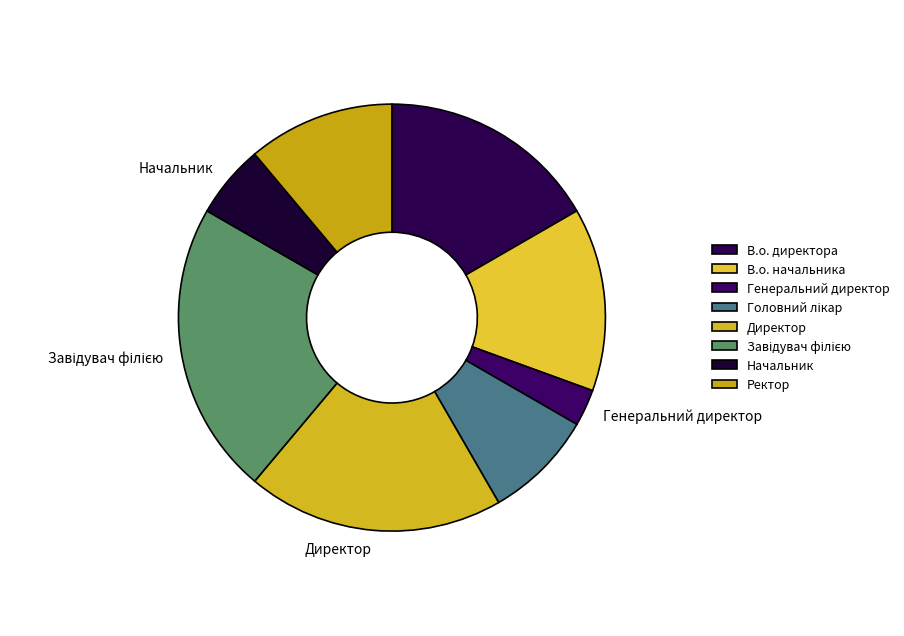

Rank the categories by value from highest to lowest.

Завідувач філією, Директор, В.о. директора, В.о. начальника, Ректор, Головний лікар, Начальник, Генеральний директор